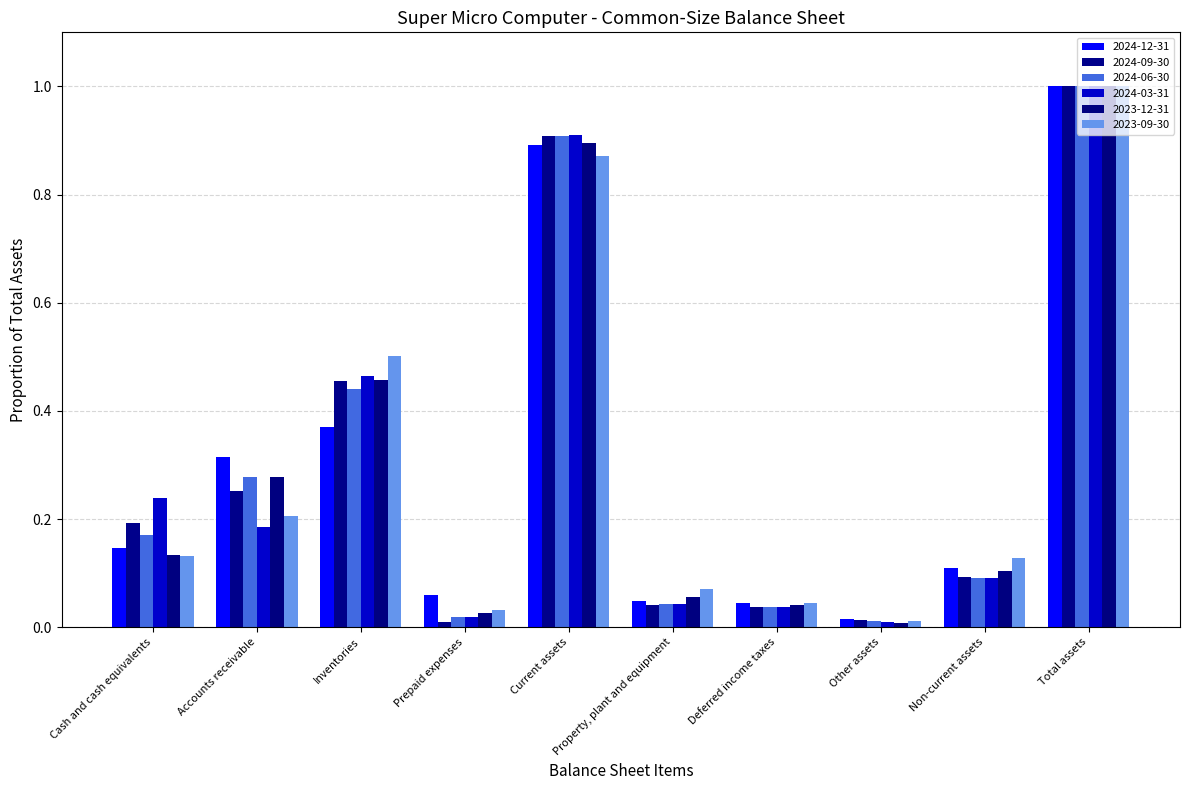

Reading right to left, list all the values displayed in this chart.

2024-12-31: 1.0	0.1	0.0	0.0	0.0	0.9	0.1	0.4	0.3	0.1
2024-09-30: 1.0	0.1	0.0	0.0	0.0	0.9	0.0	0.5	0.3	0.2
2024-06-30: 1.0	0.1	0.0	0.0	0.0	0.9	0.0	0.4	0.3	0.2
2024-03-31: 1.0	0.1	0.0	0.0	0.0	0.9	0.0	0.5	0.2	0.2
2023-12-31: 1.0	0.1	0.0	0.0	0.1	0.9	0.0	0.5	0.3	0.1
2023-09-30: 1.0	0.1	0.0	0.0	0.1	0.9	0.0	0.5	0.2	0.1